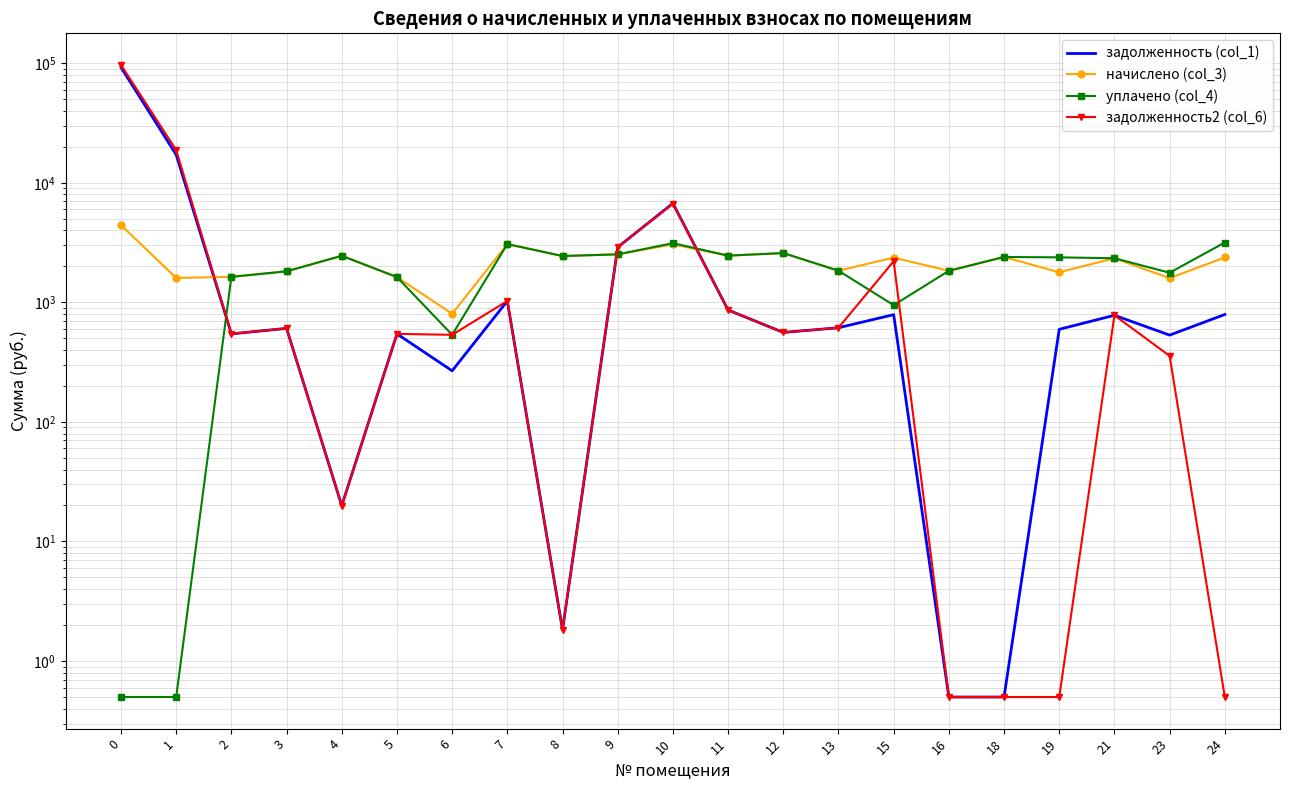

True or false: уплачено (col_4) has more than 1 points higher than both neighbors.

True